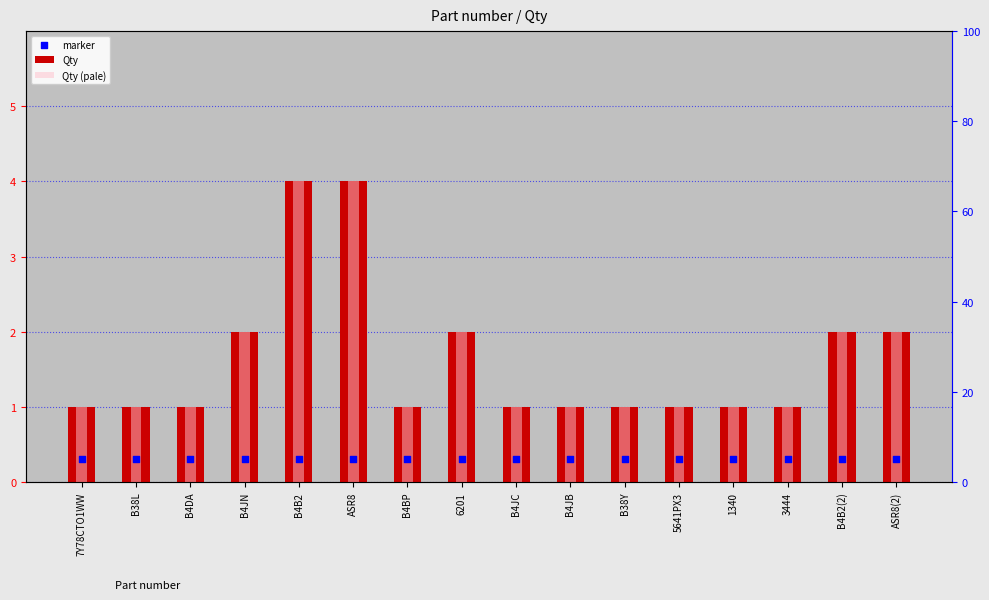

Which series contains the lowest Y value?

marker